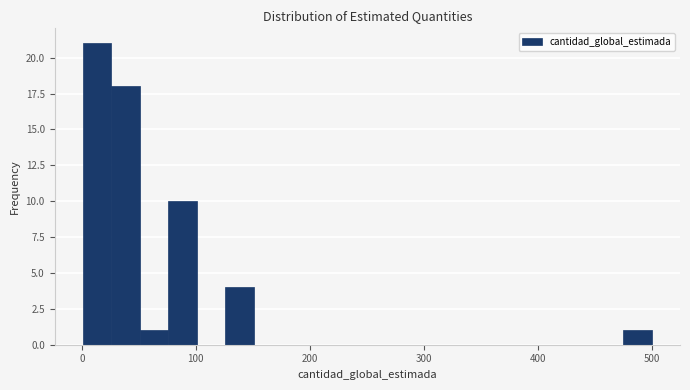

Around what value on the x-axis is the tallest bar? Give the approximate position of its centre, as read against the axis.

10